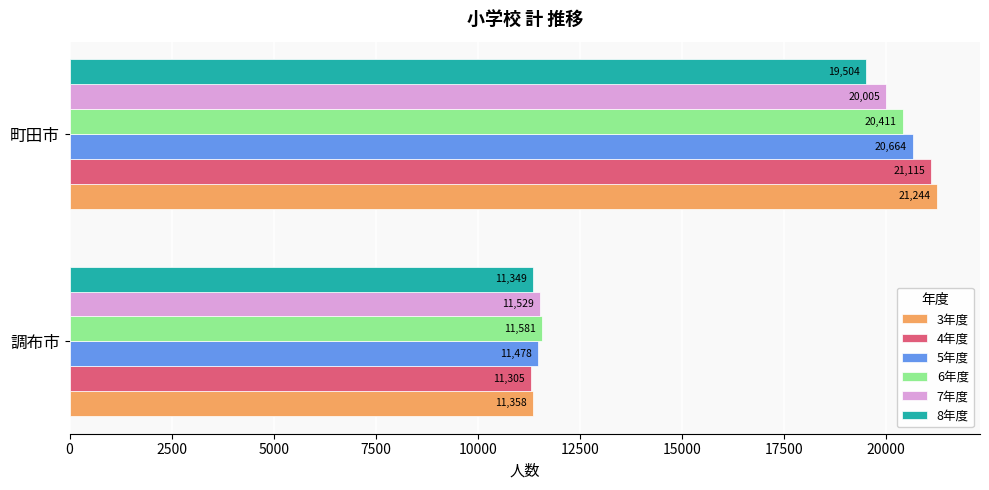

What is the difference between the highest and lowest values at 調布市?

276